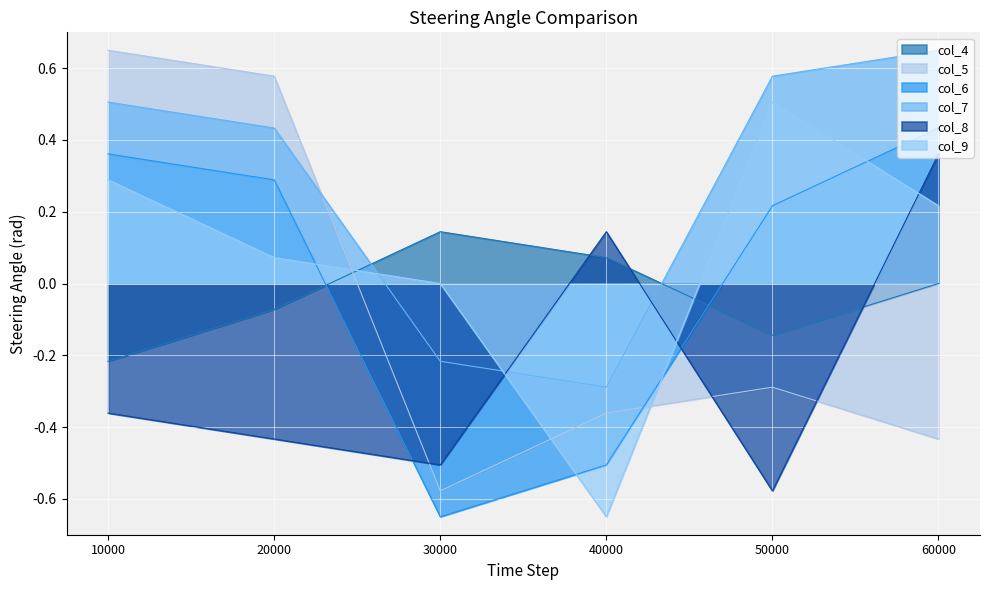

What are all the series names shown in the legend?

col_4, col_5, col_6, col_7, col_8, col_9